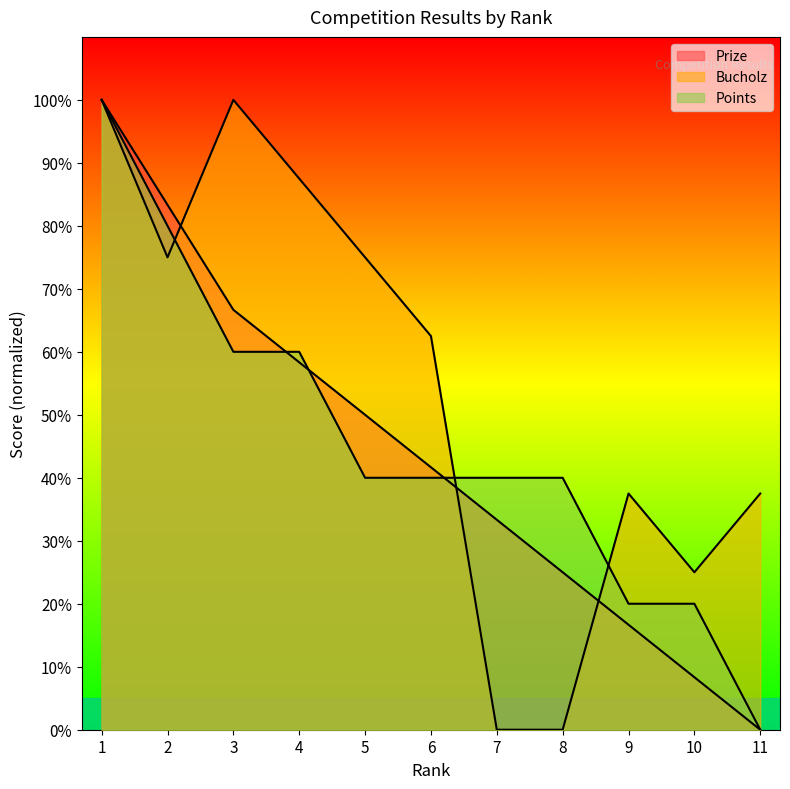

What is the difference between the maximum and second lowest values in the Prize series?

91.7